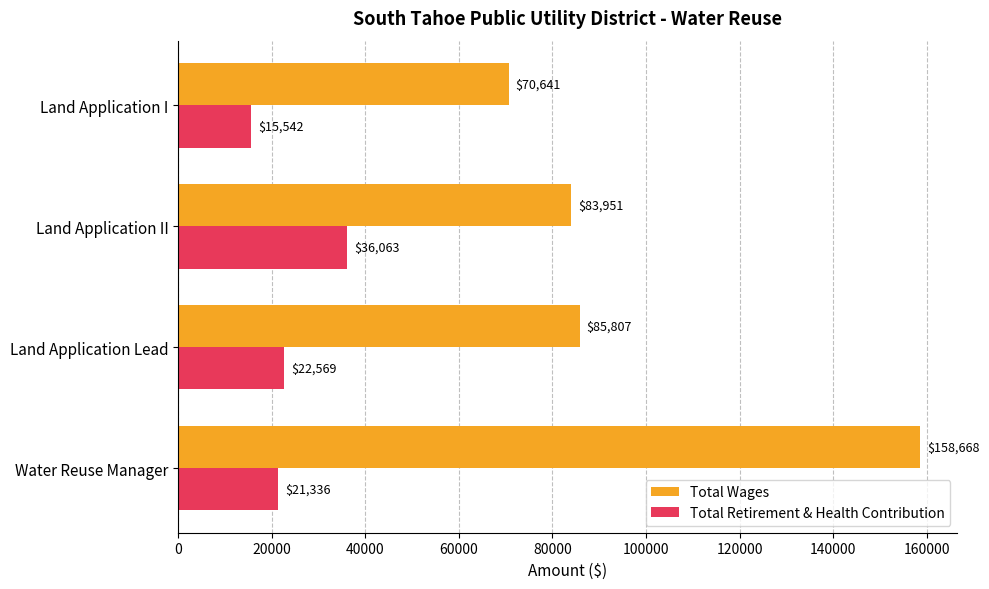

The Total Retirement & Health Contribution series shows 21336 at Water Reuse Manager. True or false?

True